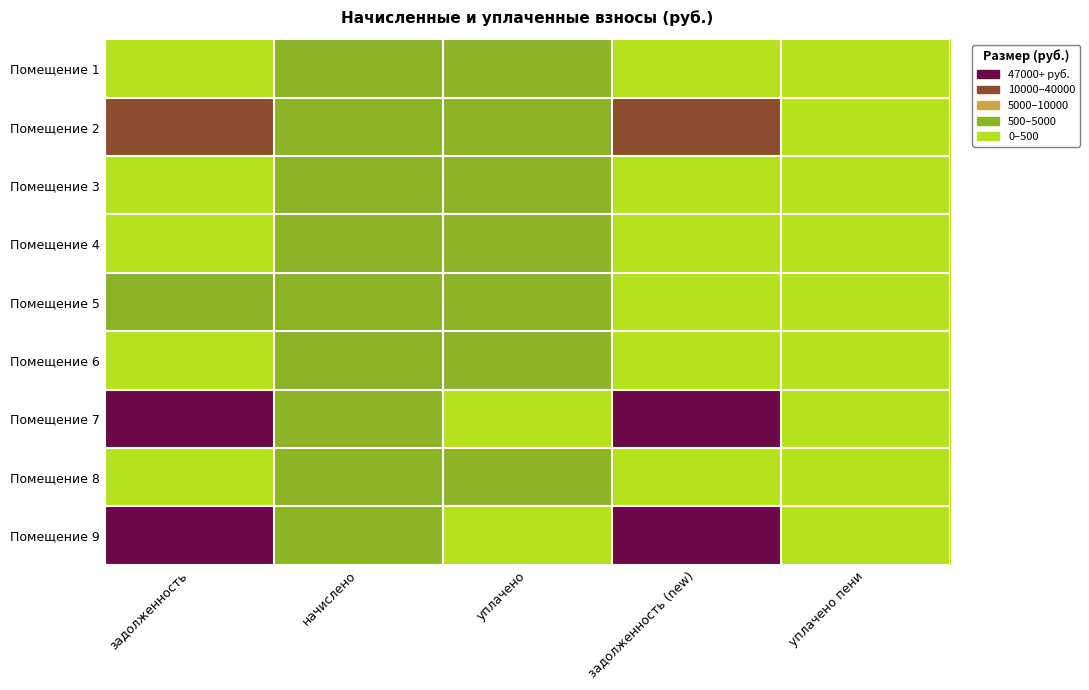

At which category does the chart reach its minimum across all series?

уплачено пени